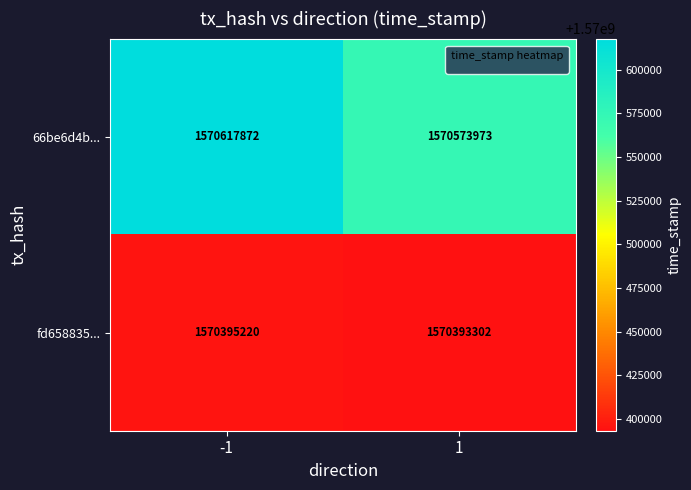

What is the difference between the highest and lowest values at 1?

180671